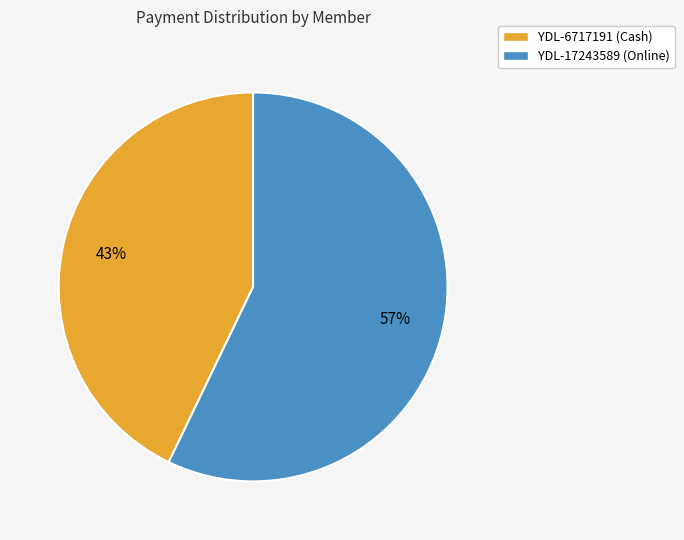

The YDL-6717191 (Cash) slice represents 36% of the pie. True or false?

False